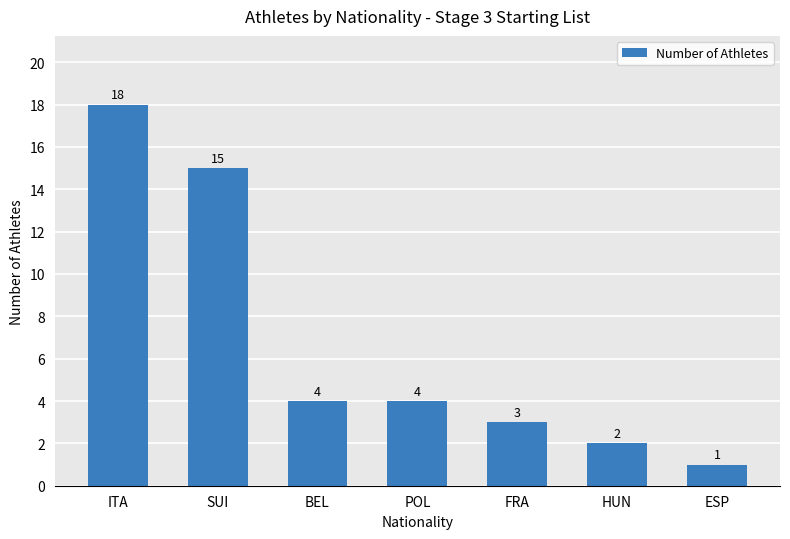

Where does the data first go above 4?

ITA